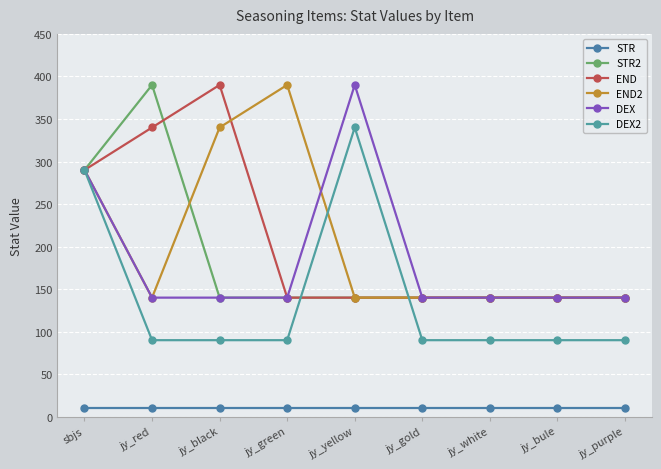

Reading left to right, what are all the values shown in this chart?

STR: 10	10	10	10	10	10	10	10	10
STR2: 290	390	140	140	140	140	140	140	140
END: 290	340	390	140	140	140	140	140	140
END2: 290	140	340	390	140	140	140	140	140
DEX: 290	140	140	140	390	140	140	140	140
DEX2: 290	90	90	90	340	90	90	90	90